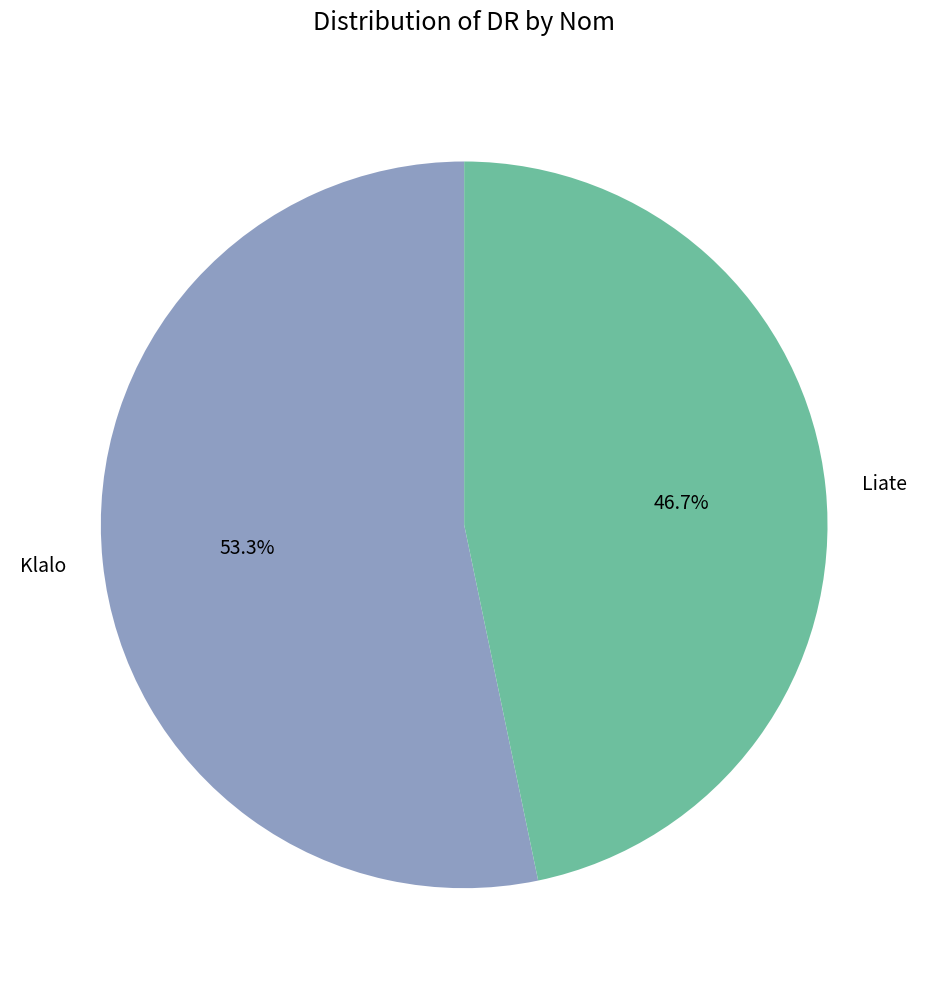

Which category has the smallest portion of the pie?

Liate